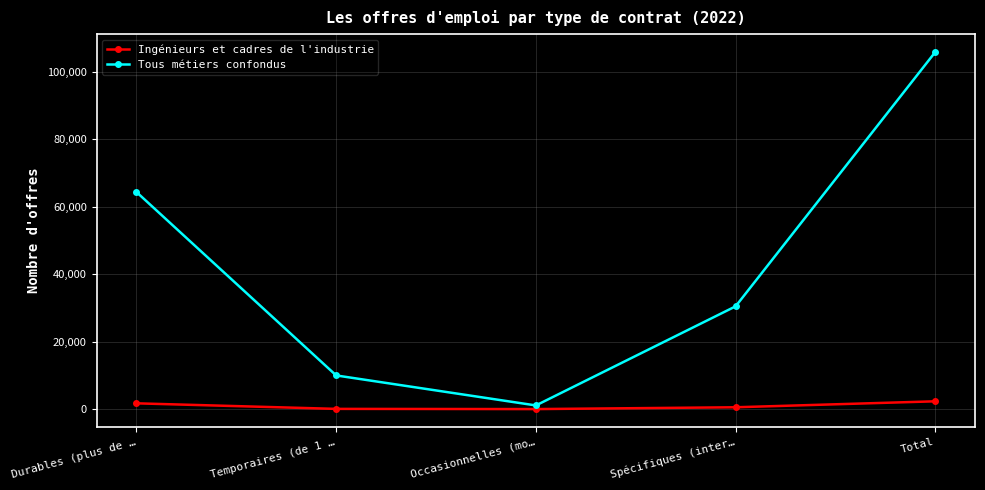

True or false: Ingénieurs et cadres de l'industrie has more than 2 points higher than both neighbors.

False